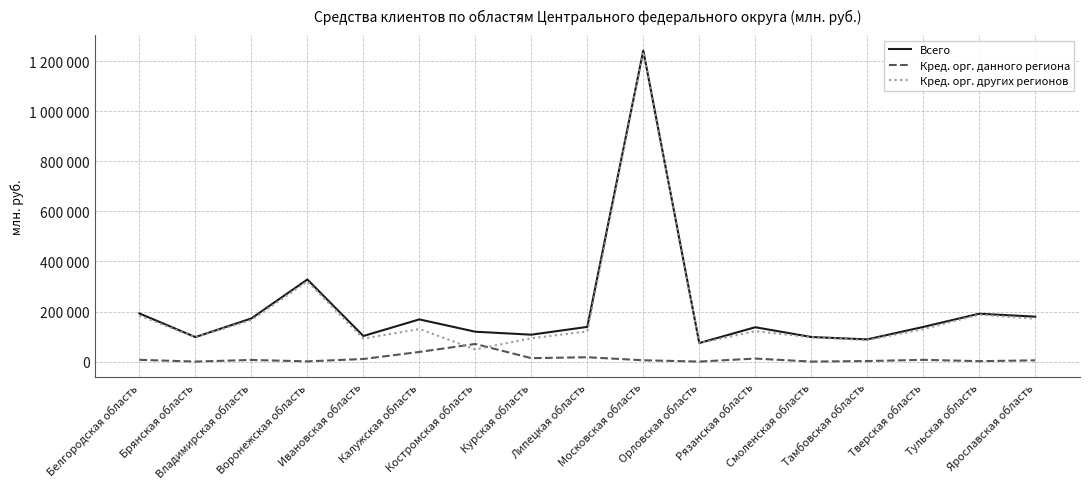

What is the difference between the maximum and minimum values in the Кред. орг. других регионов series?

1188819